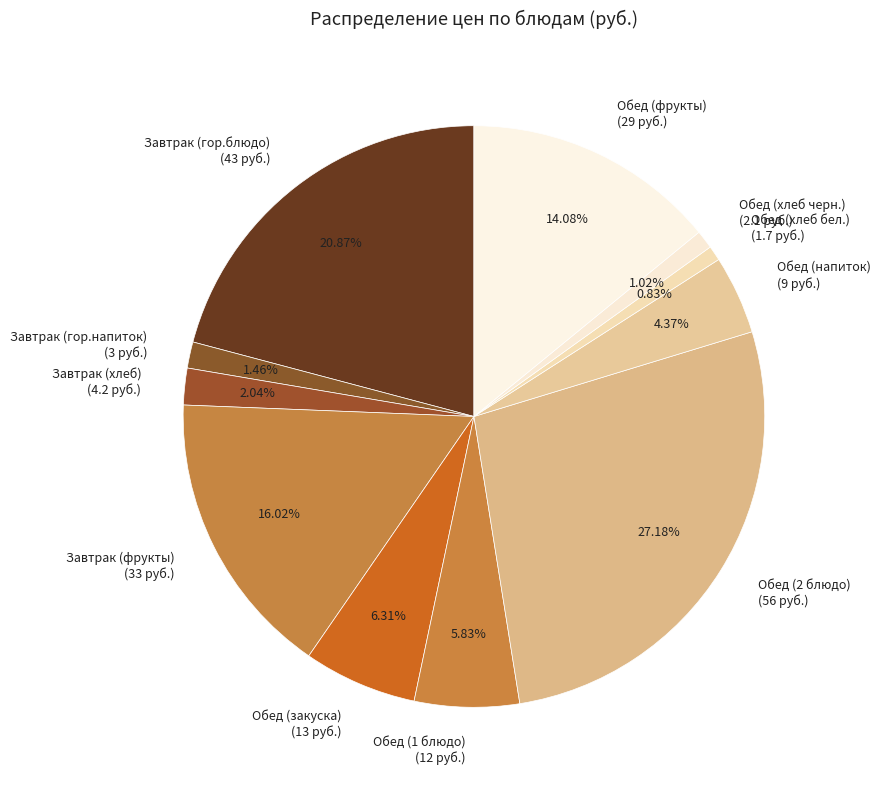

Between Завтрак (хлеб) and Обед (2 блюдо), which is larger?

Обед (2 блюдо)